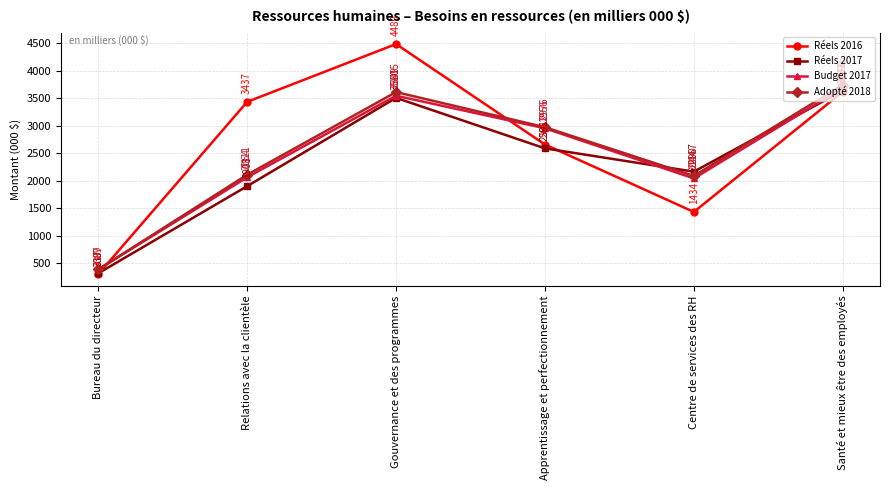

Reading right to left, transcribe all the data shown in this chart.

Réels 2016: 3621	1434	2661	4489	3437	300
Réels 2017: 3641	2167	2591	3510	1903	317
Budget 2017: 3691	2044	2956	3549	2064	387
Adopté 2018: 3745	2090	2976	3615	2111	389